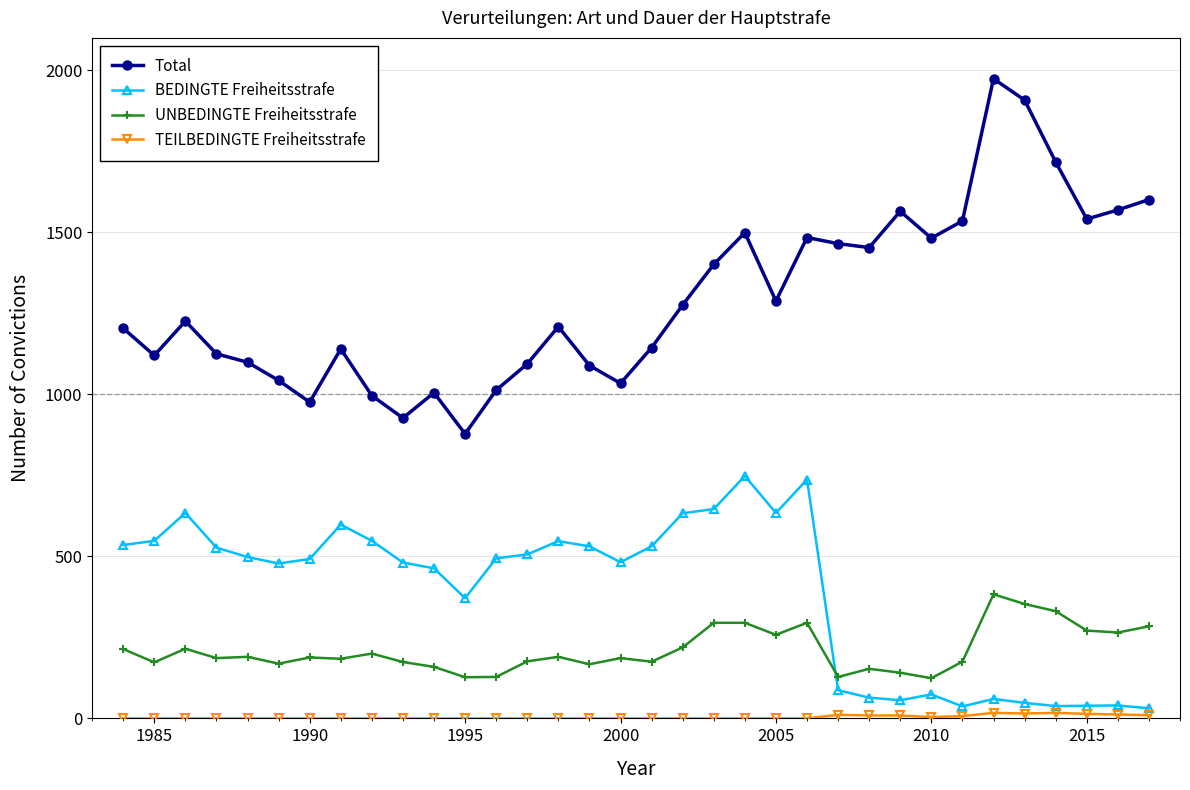

What is the sum of all BEDINGTE Freiheitsstrafe values?

13236